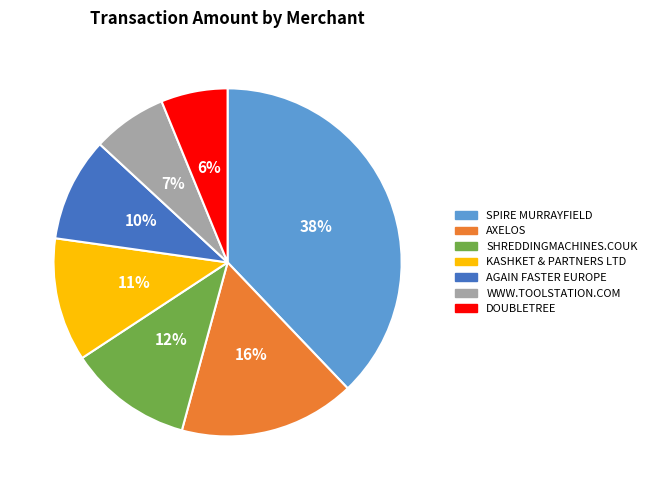

Is AXELOS the majority of the pie?

No